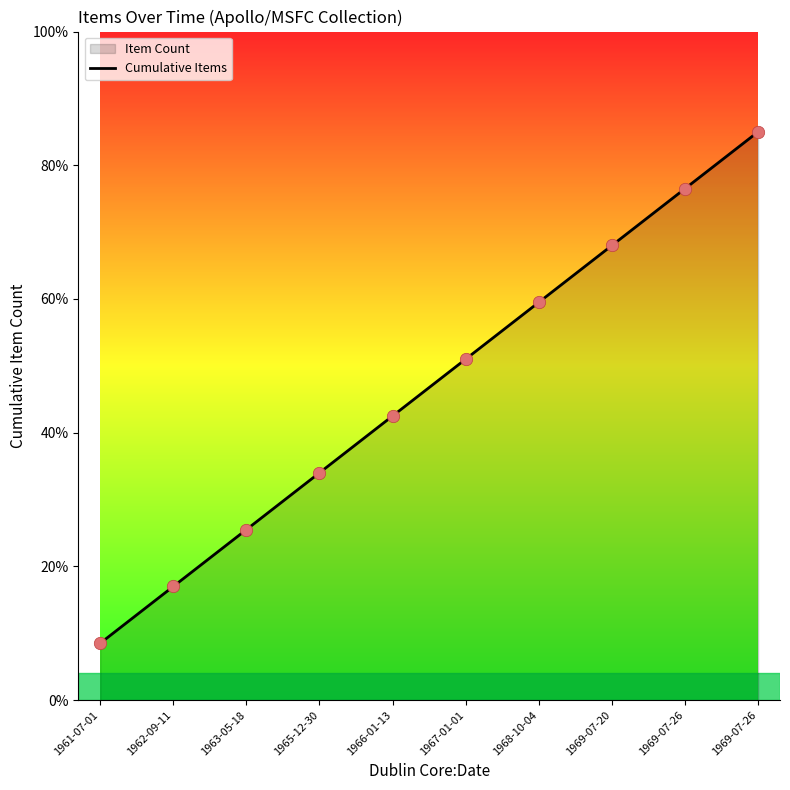

Which has a higher value, 1963-05-18 or 1967-01-01?

1967-01-01